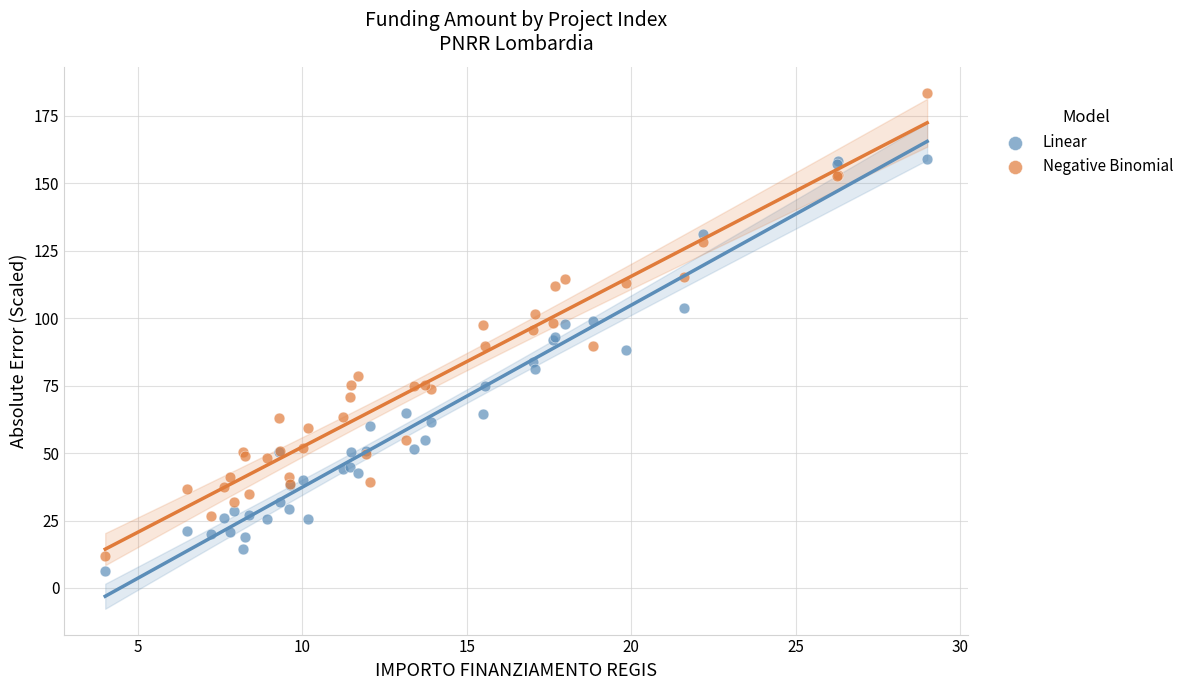

Which series reaches the maximum Y coordinate?

Negative Binomial